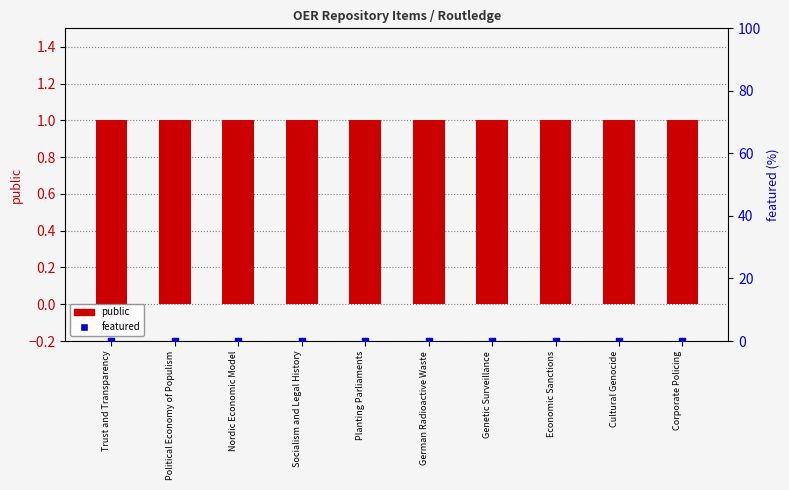

What is the total value across all series at Genetic Surveillance?

1